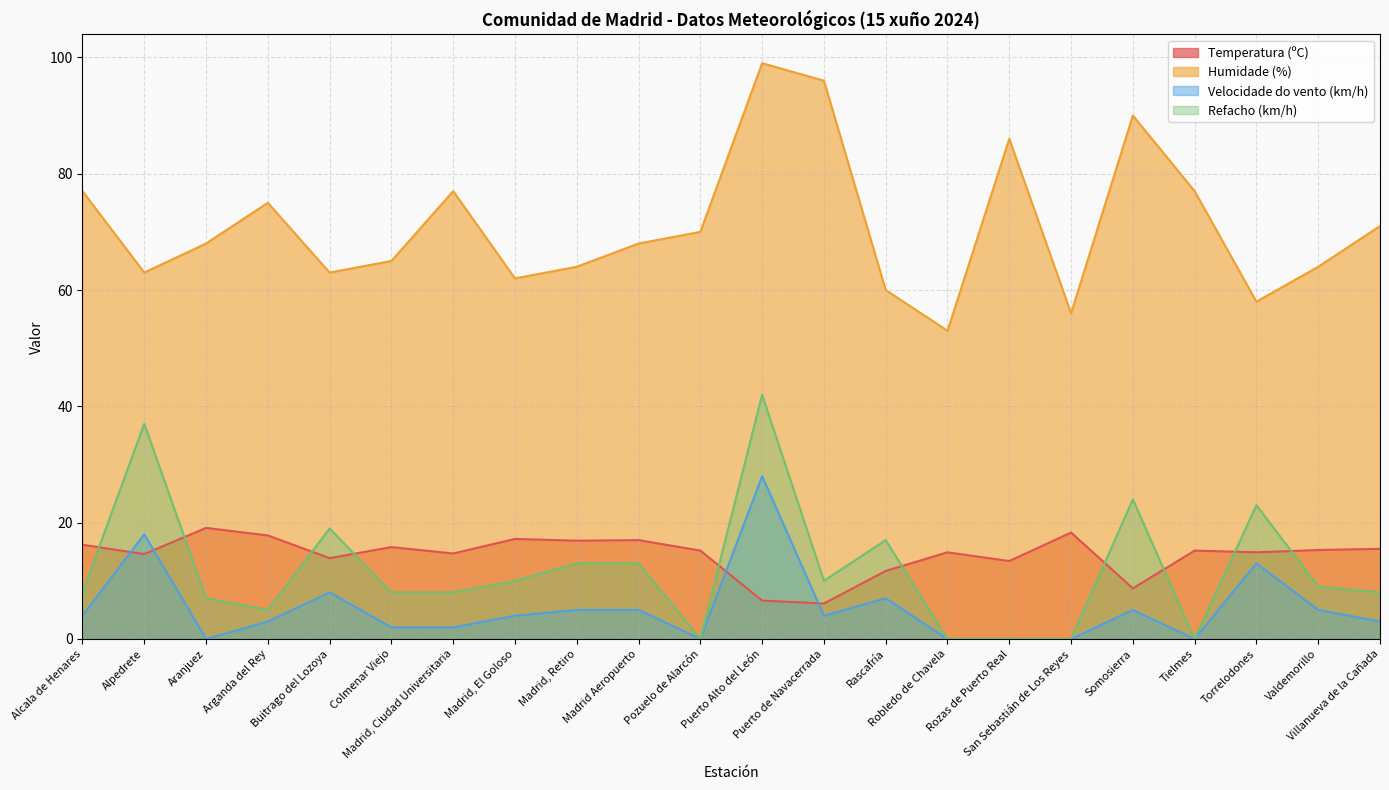

Rank the series at Rozas de Puerto Real from highest to lowest value.

Humidade (%), Temperatura (ºC), Velocidade do vento (km/h), Refacho (km/h)